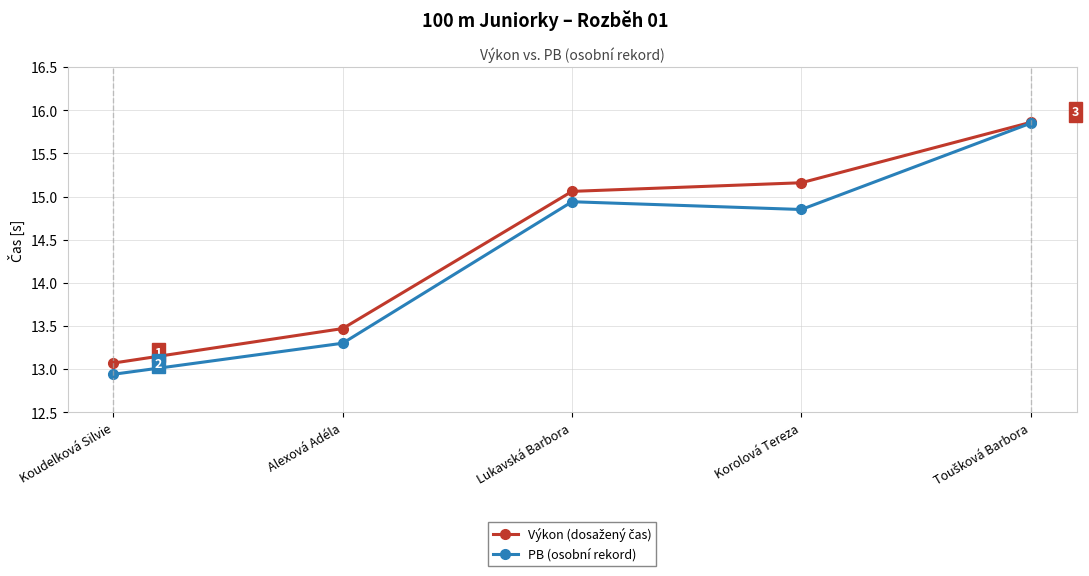

What is the minimum value shown in the chart?

12.9